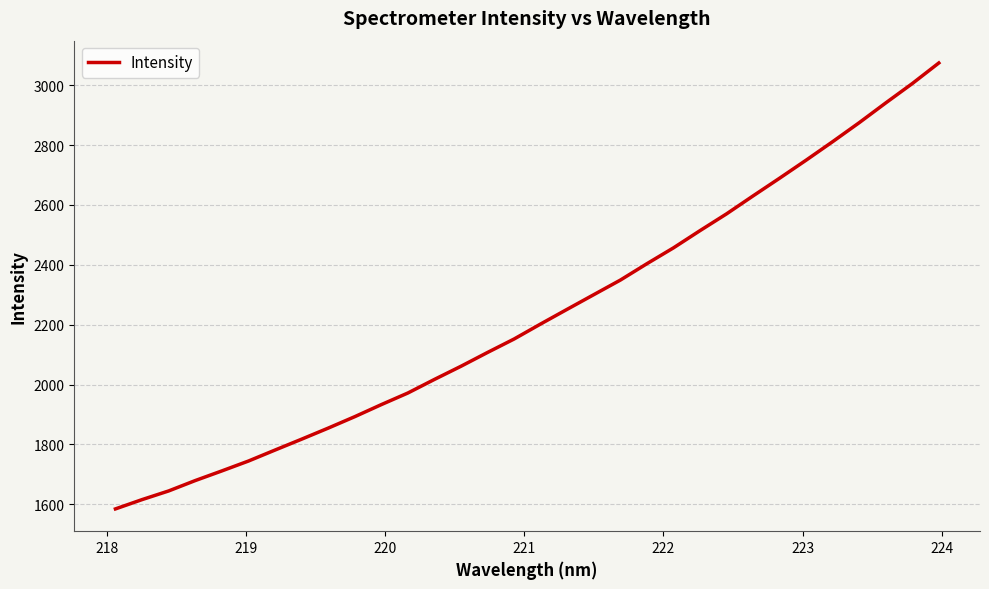

What is the average value?

2231.1